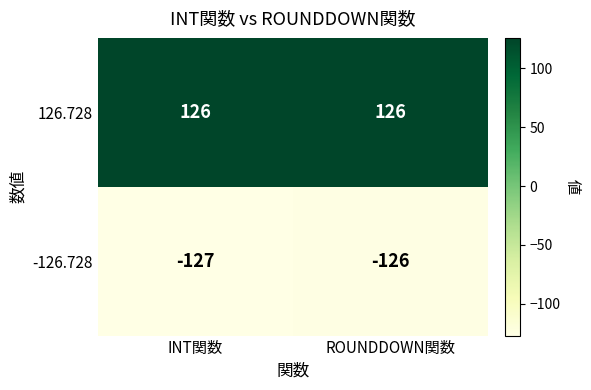

Reading right to left, list all the values displayed in this chart.

126.728: ROUNDDOWN関数=126	INT関数=126
-126.728: ROUNDDOWN関数=-126	INT関数=-127